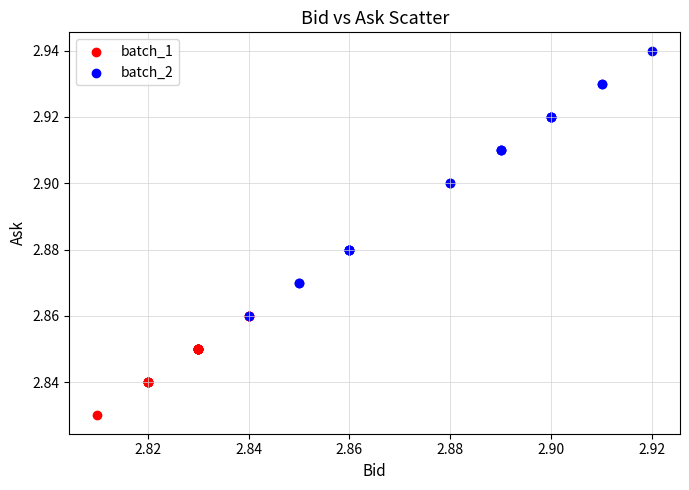

Which series reaches the minimum Y coordinate?

batch_1